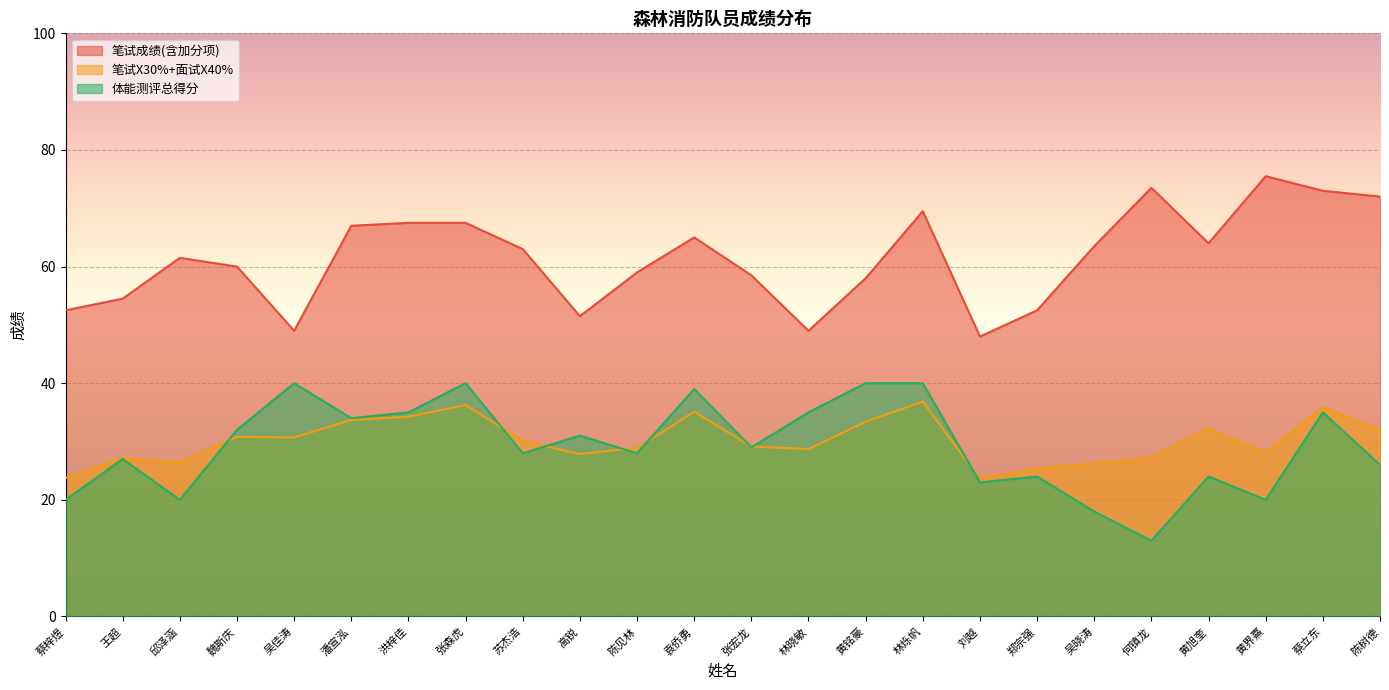

What position from the left is 郑宗强?

18